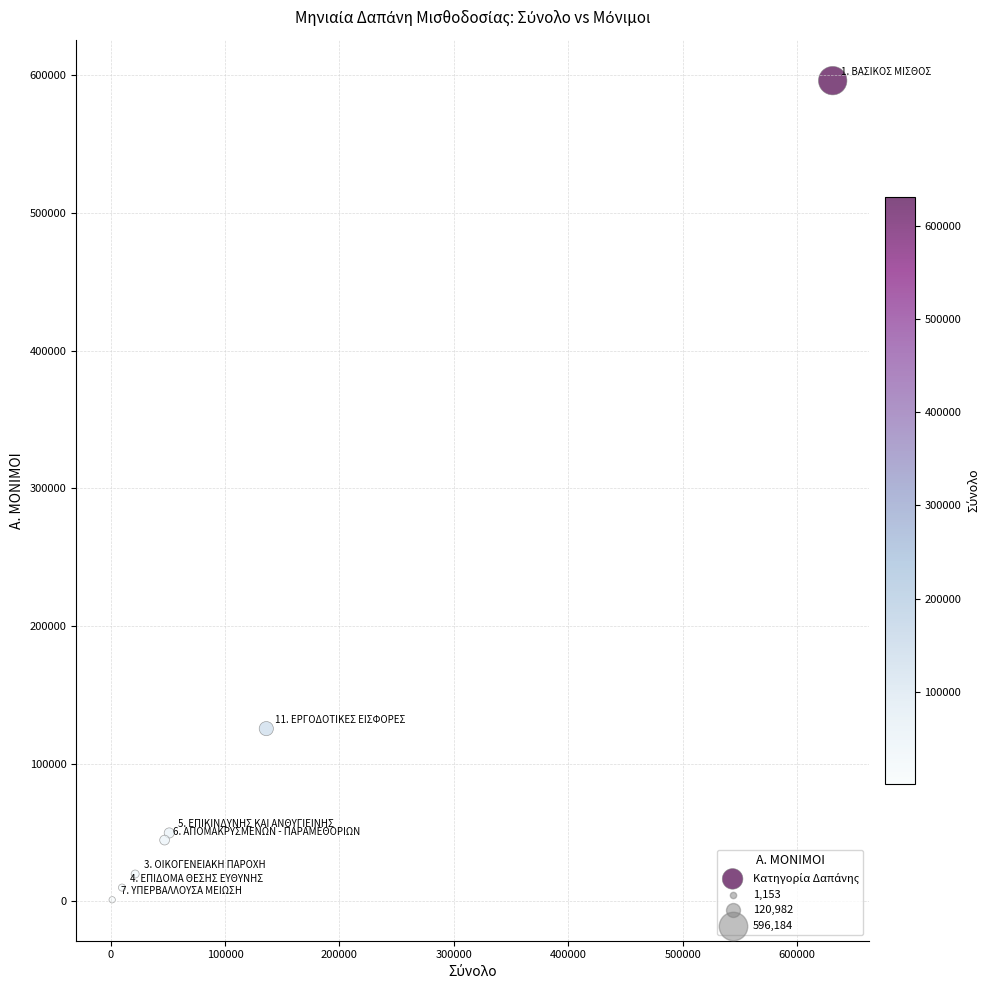

What Y value in the scatter plot is closest to 298668?

125481.2